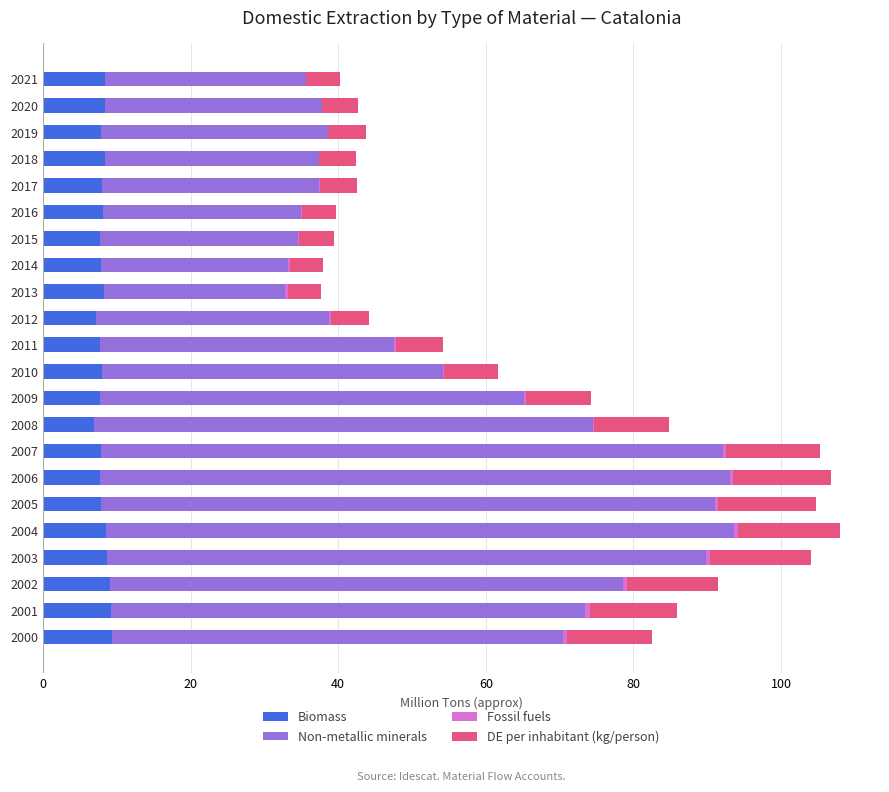

Is it true that Biomass equals 13.2 at 2019?

False